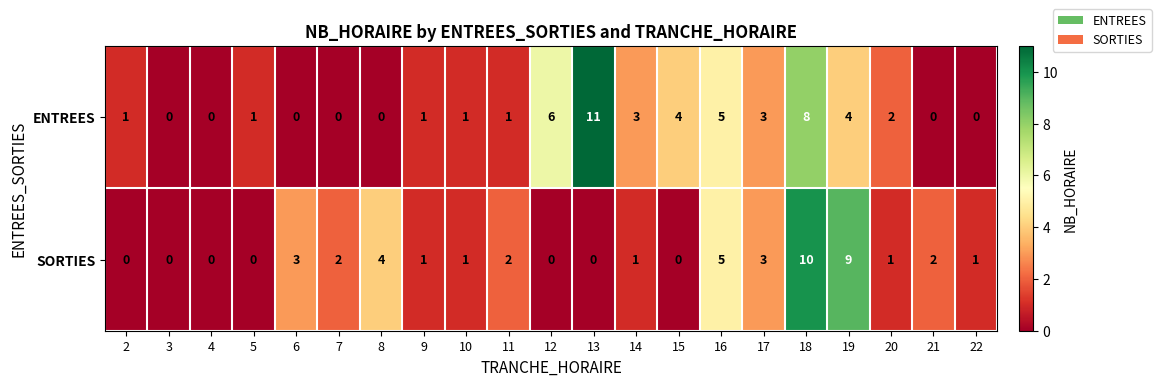

What is the difference between the highest and lowest values at 20?

1